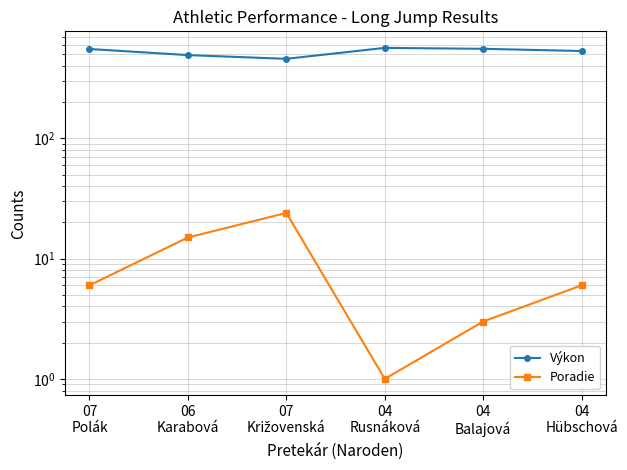

Reading right to left, what are all the values shown in this chart?

Výkon: 04
Hübschová=533	04
Balajová=556	04
Rusnáková=566	07
Križovenská=459	06
Karabová=493	07
Polák=554
Poradie: 04
Hübschová=6	04
Balajová=3	04
Rusnáková=1	07
Križovenská=24	06
Karabová=15	07
Polák=6